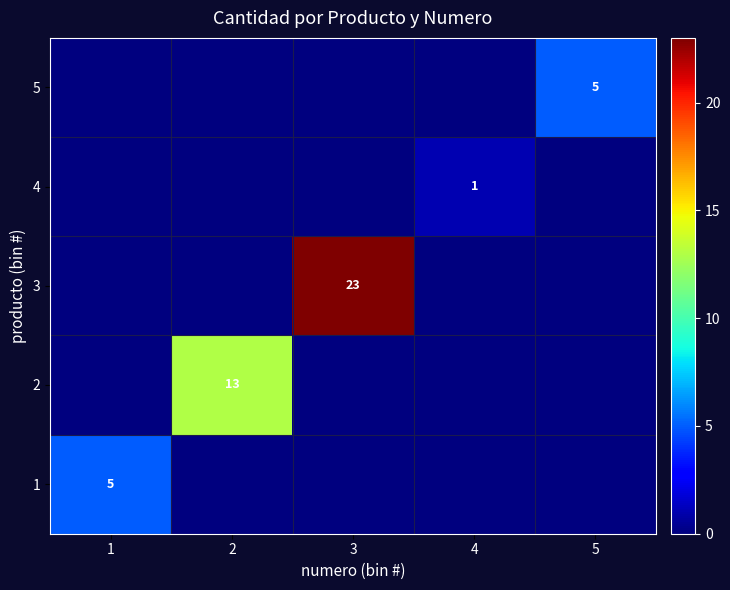

The 5 series shows 2 at 5. True or false?

False